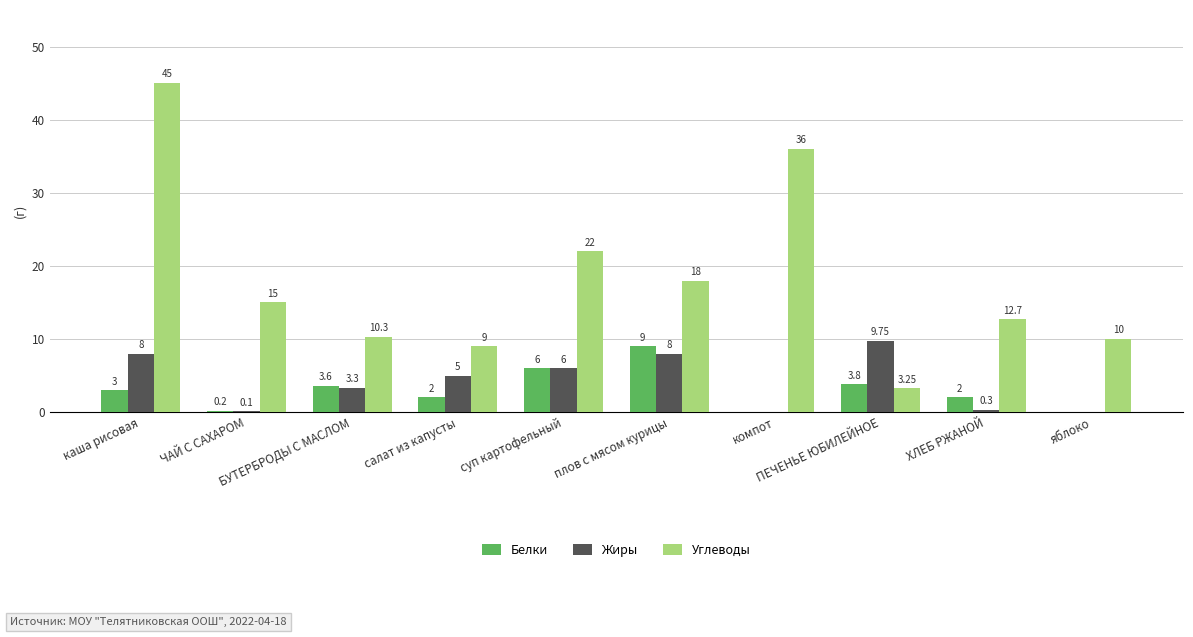

Which series has the largest total across all categories?

Углеводы